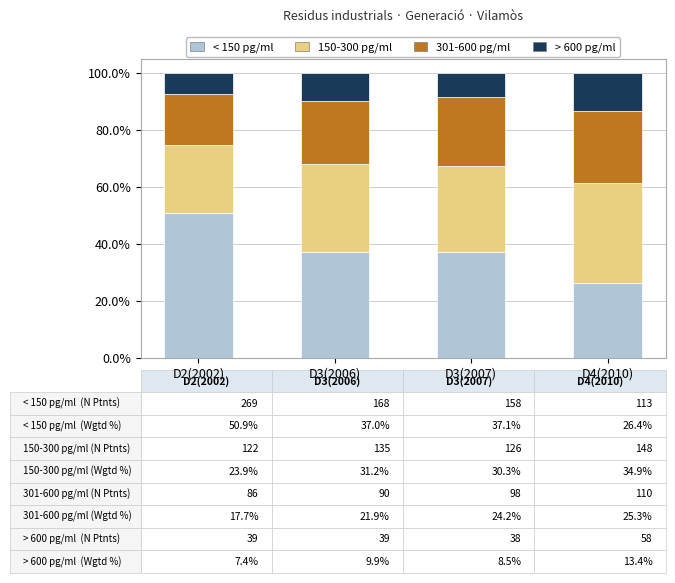

The < 150 pg/ml series shows 26.4 at D4(2010). True or false?

True